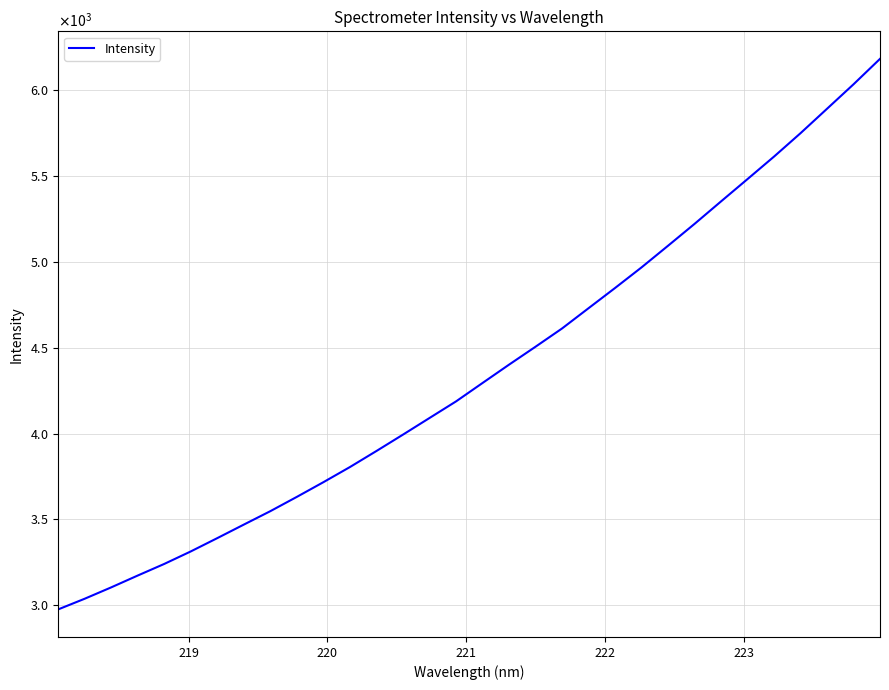

Does the chart have visible grid lines?

Yes